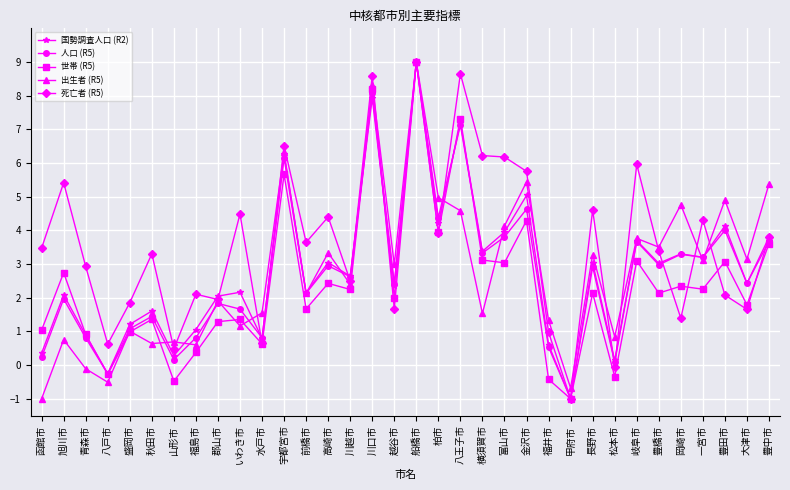

What is the spread (max minus min) of values at 富山市?

3.1